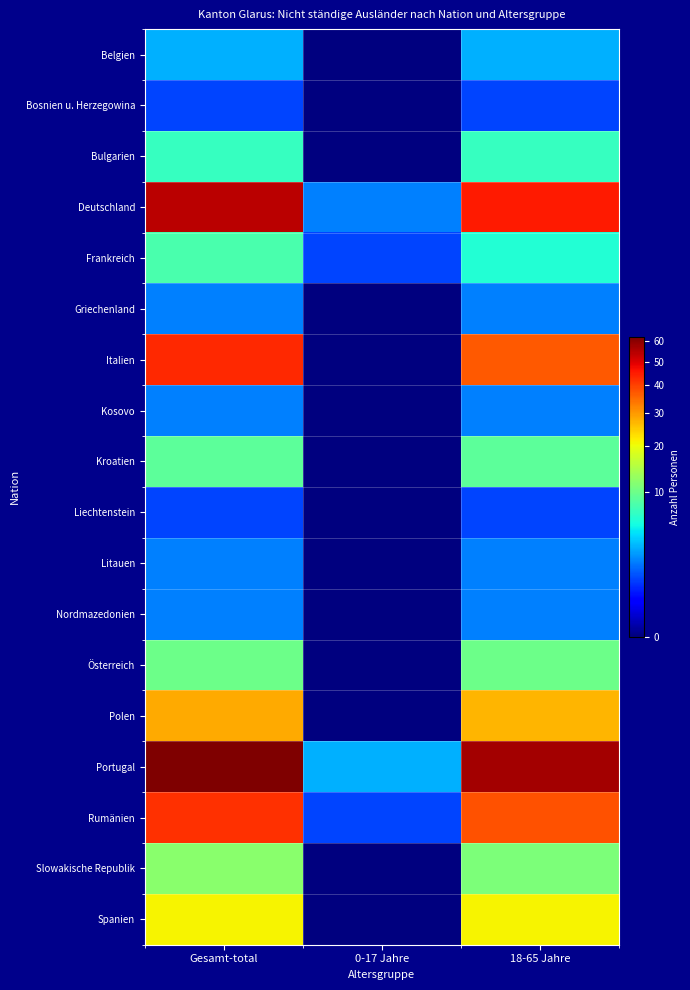

How many categories are shown in the chart?

3